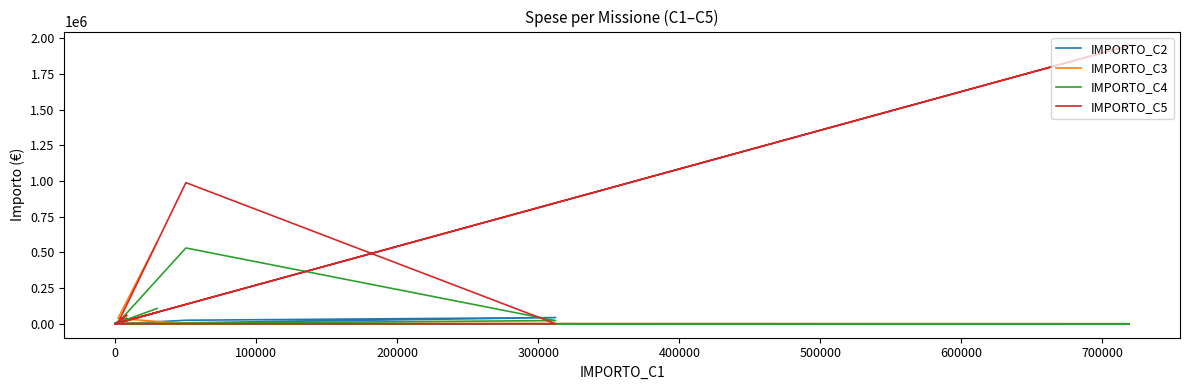

What is the greatest value displayed?

1950000.0